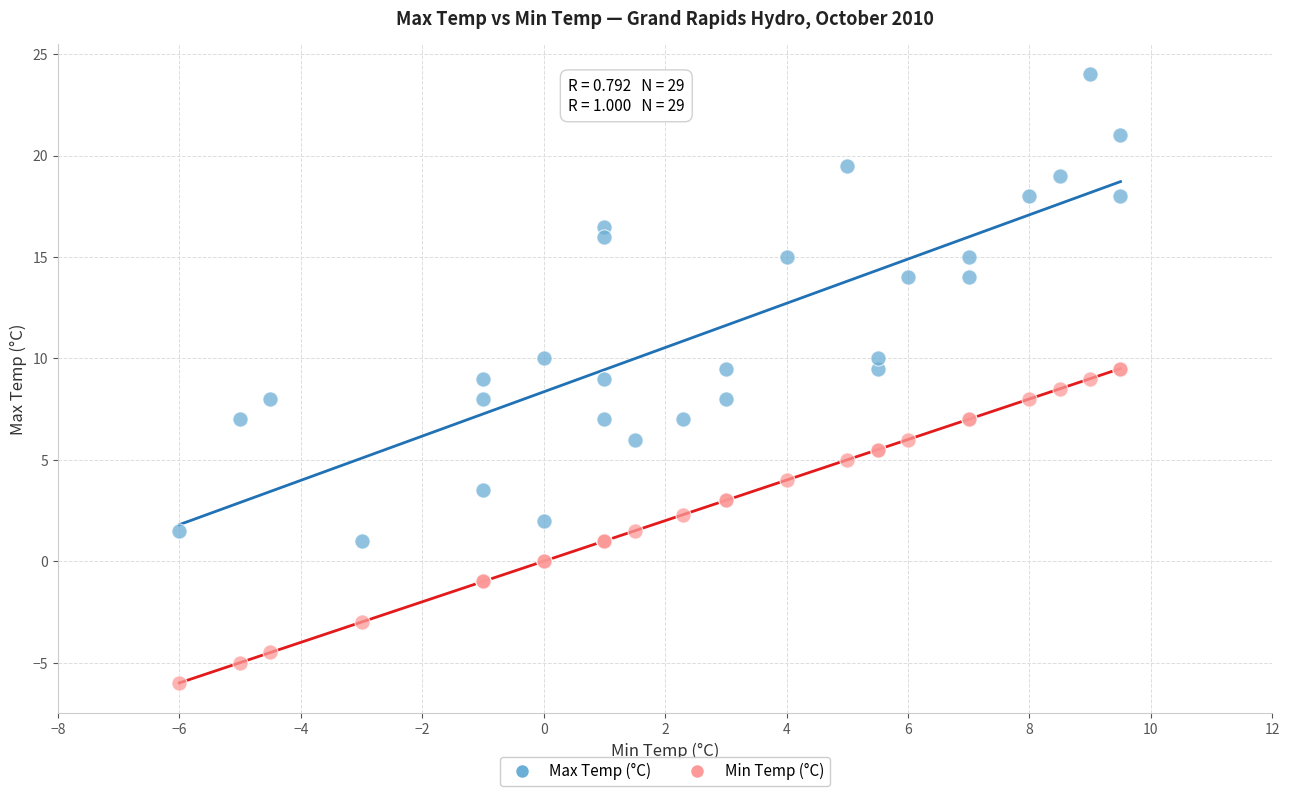

Which series reaches the maximum Y coordinate?

Max Temp (°C)